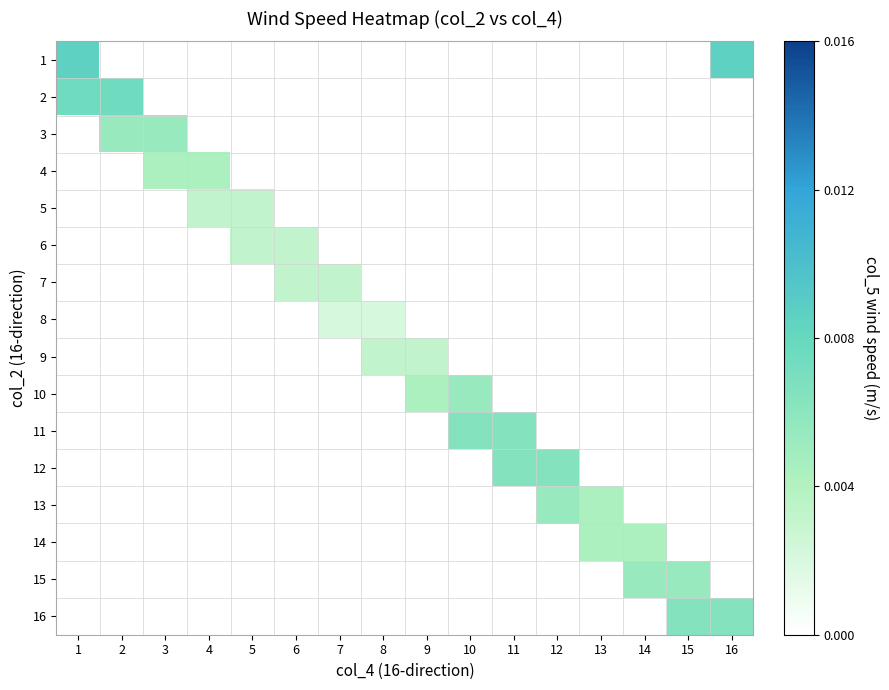

List the series in order of their peak value, highest first.

1, 2, 11, 12, 16, 3, 10, 13, 15, 4, 14, 5, 6, 7, 9, 8